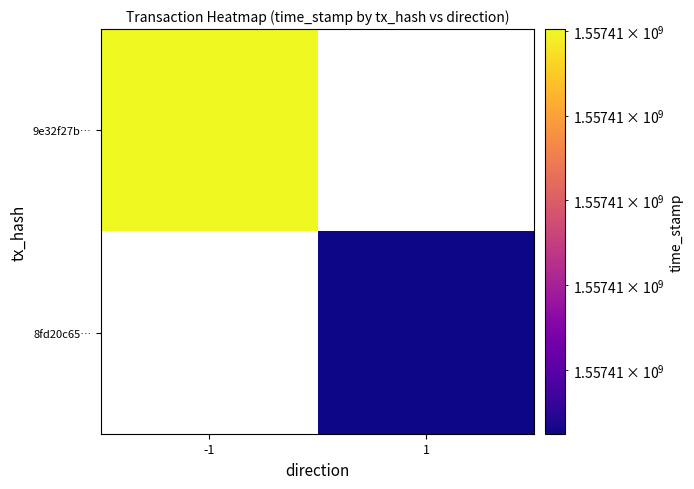

Reading left to right, extract all data points from this chart.

9e32f27bfb5af2a405fea73b6c8b5155d217248: direction=-1	time_stamp=1557410802
8fd20c65fbb50634a6713bd6b0ef16382ee10ca: direction=1	time_stamp=1557410325